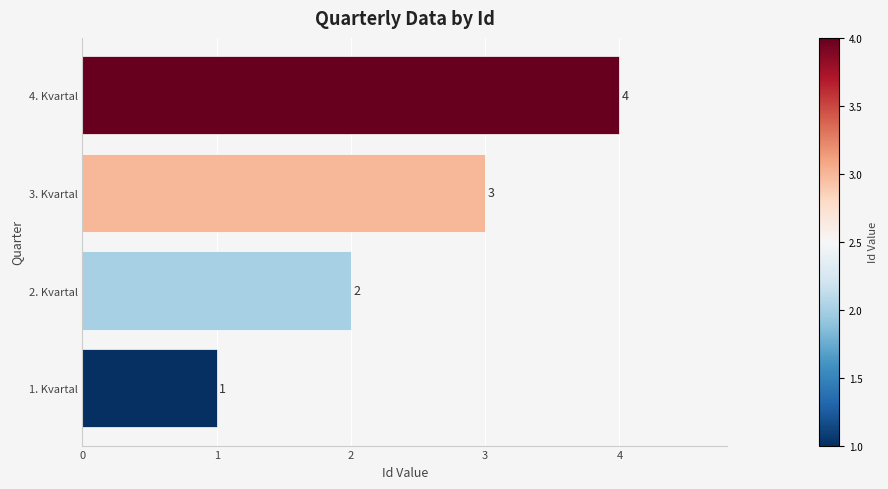

What is the difference between the maximum and minimum values?

3